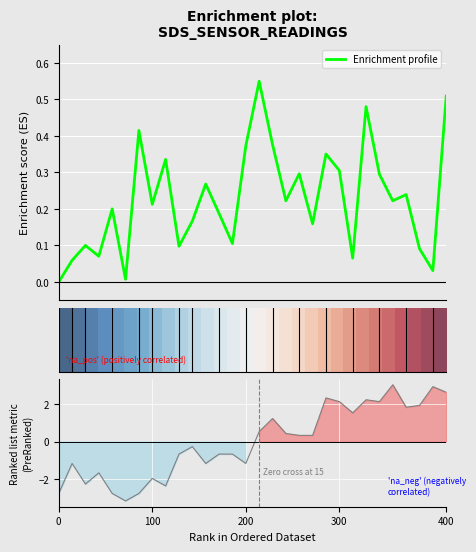

True or false: Enrichment profile has more than 2 interior local peaks.

True